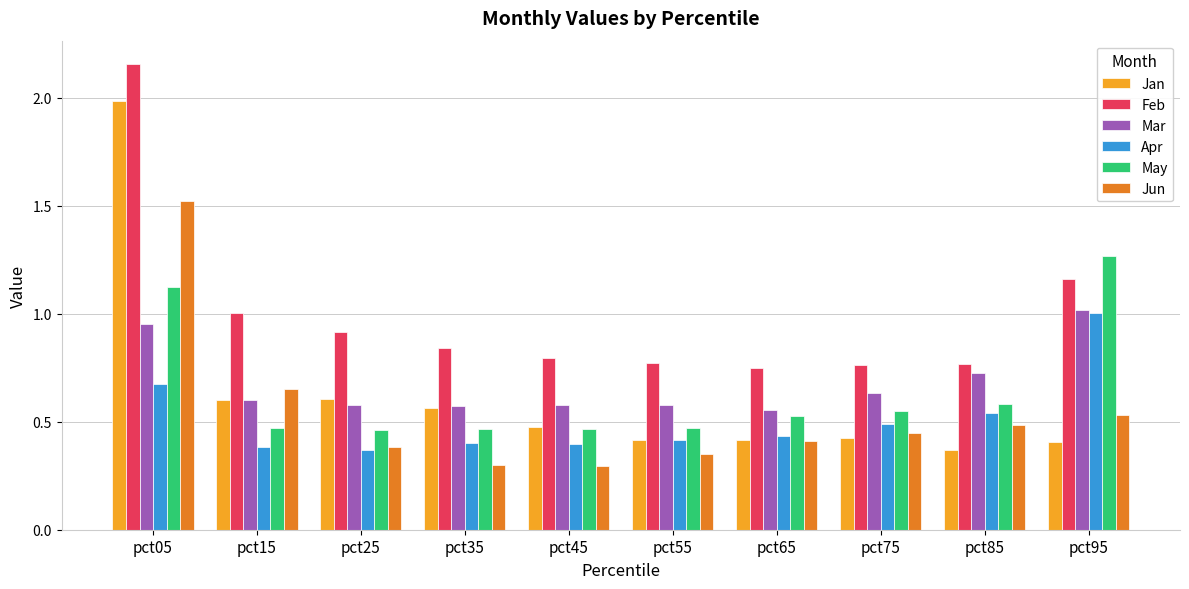

What are all the series names shown in the legend?

Jan, Feb, Mar, Apr, May, Jun